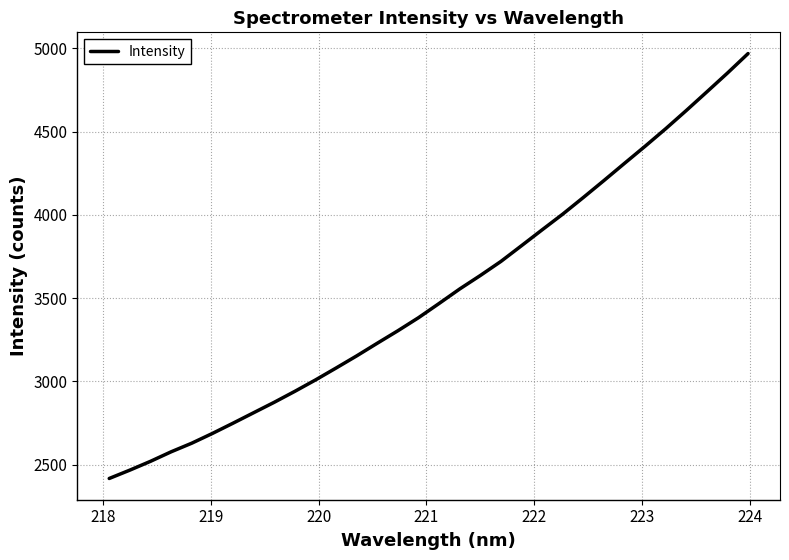

What is the maximum value shown in the chart?

4969.1